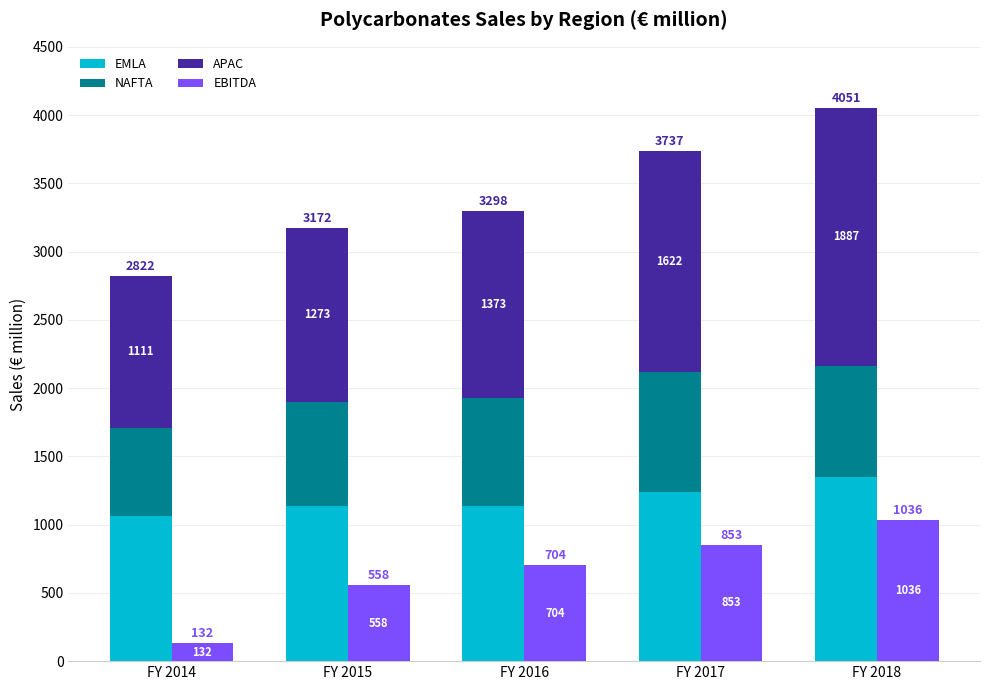

How many values in the APAC series exceed 1373?

2